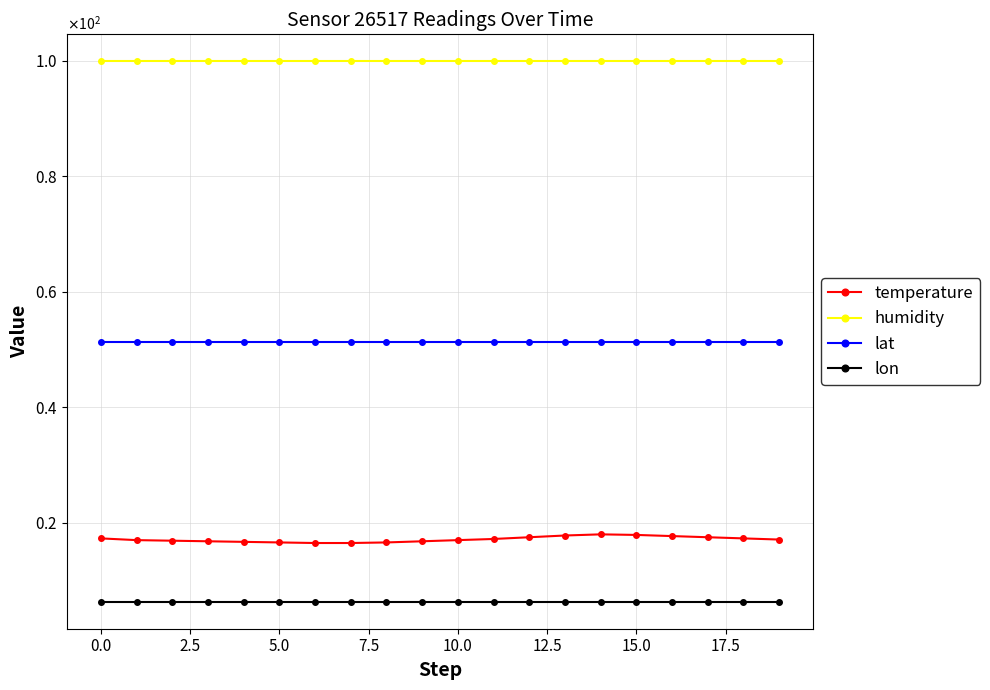

Is this an area chart (filled region under the line)?

No